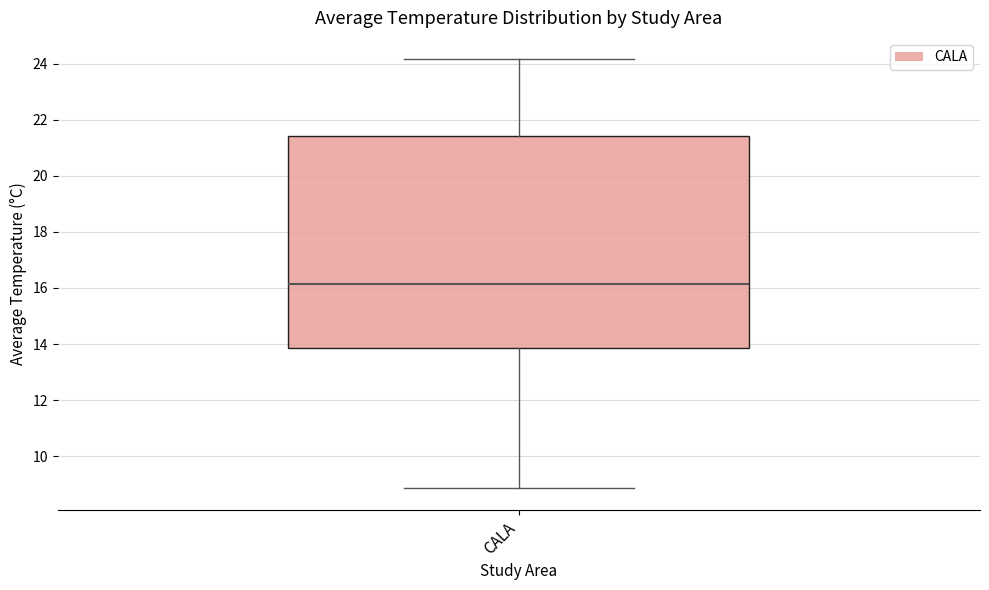

Transcribe this box plot: give where the median line is, the range the box spans, and where the two whiskers end, as read against the y-axis. The values are not printed on the chart, so give them approximately, as read against the axis.

median 16.2, box 13.8 to 21.4, whiskers 8.8 to 24.2